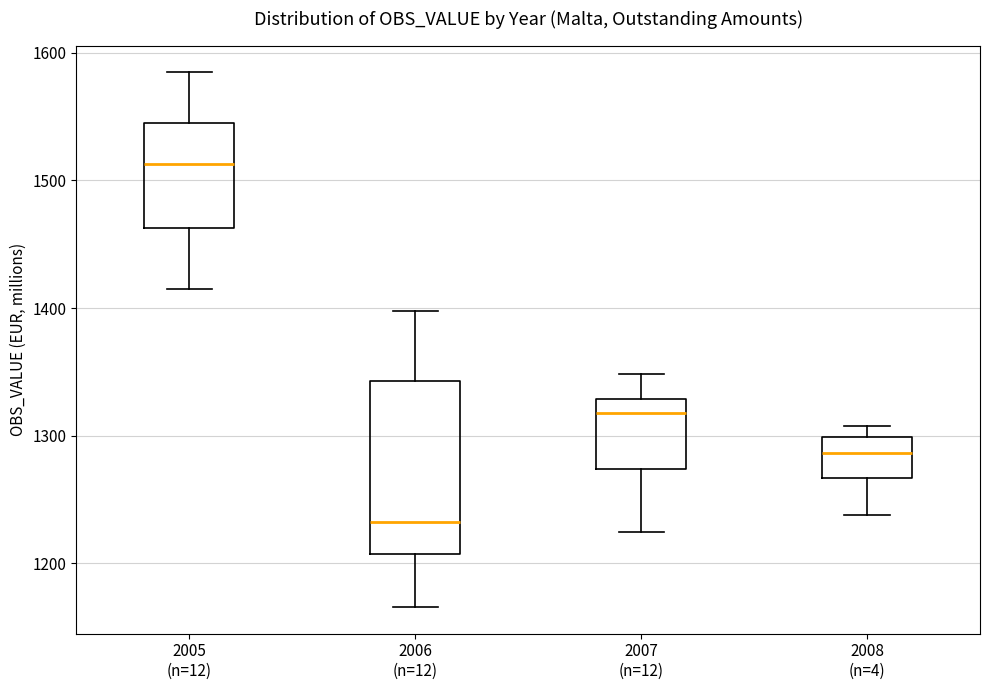

Where is the lower edge of the box for 2008 (n=4) on the y-axis? The values are not printed on the chart, so give them approximately, as read against the axis.

1270